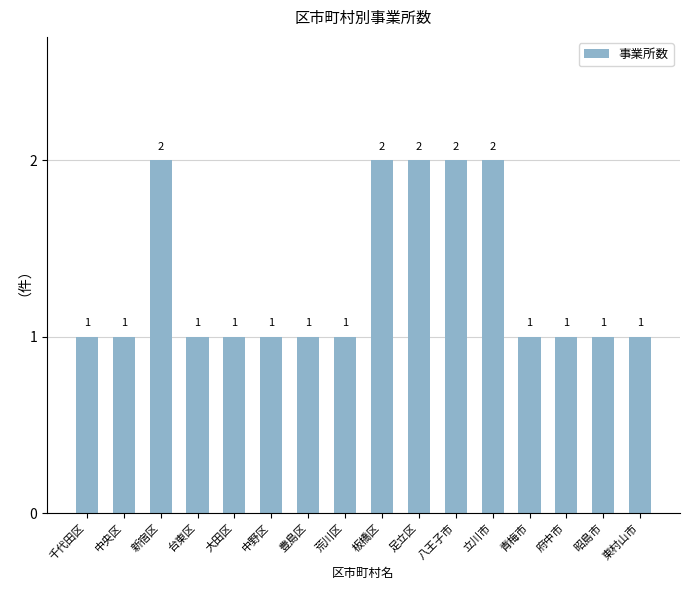

Reading right to left, list all the values displayed in this chart.

1	1	1	1	2	2	2	2	1	1	1	1	1	2	1	1